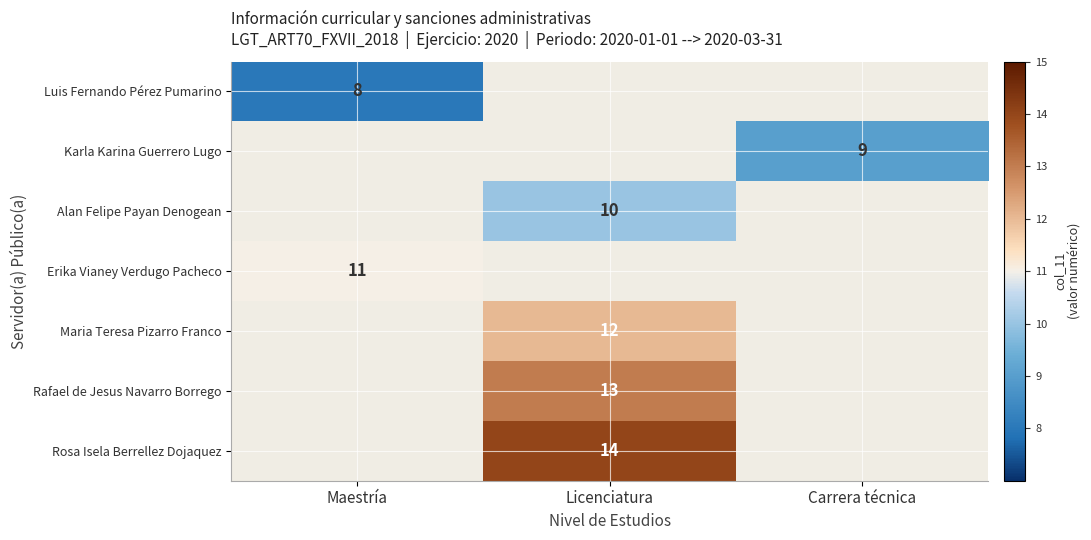

Is it true that Maria Teresa Pizarro Franco equals 12 at Licenciatura?

True